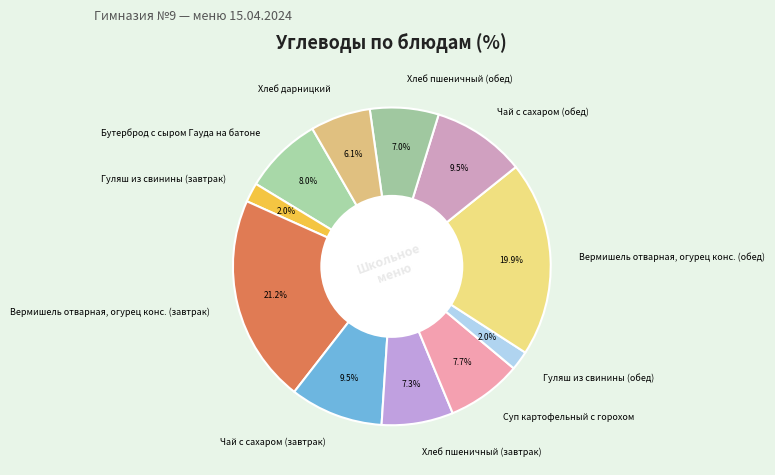

Which has a higher value, Гуляш из свинины (завтрак) or Хлеб пшеничный (обед)?

Хлеб пшеничный (обед)